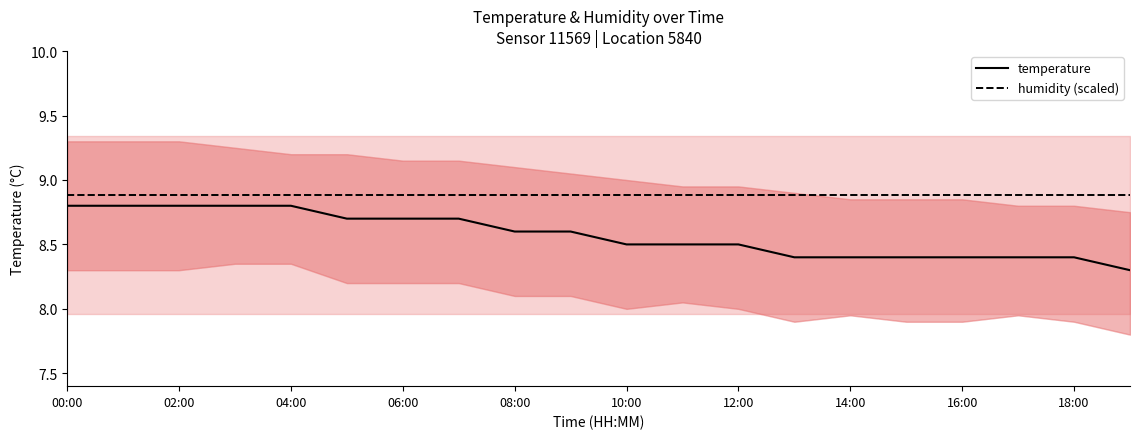

How many lines are shown in the chart?

2